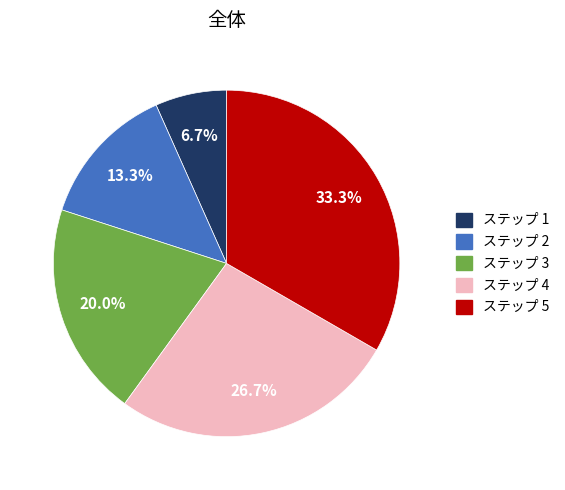

Do ステップ 2 and ステップ 4 together represent more than half of the pie?

No